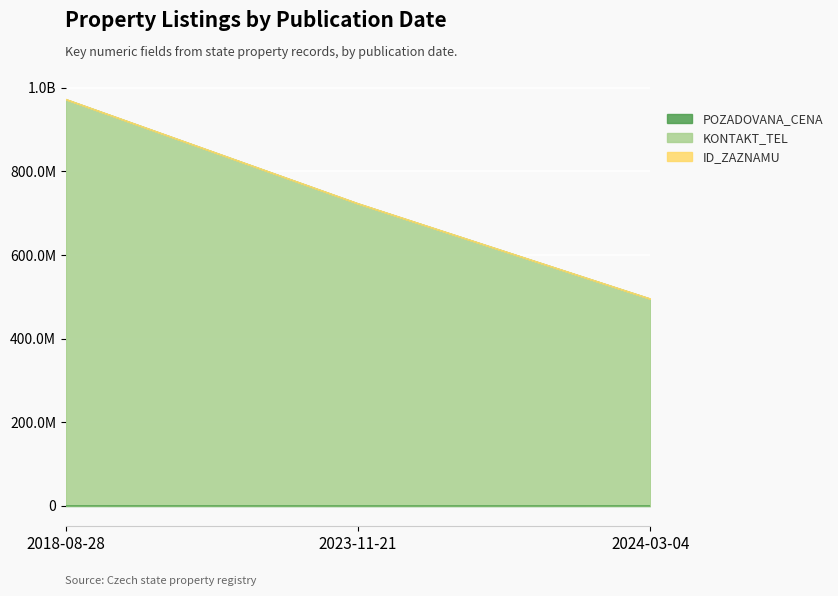

What is the total value across all series at 2023-11-21?

723237883